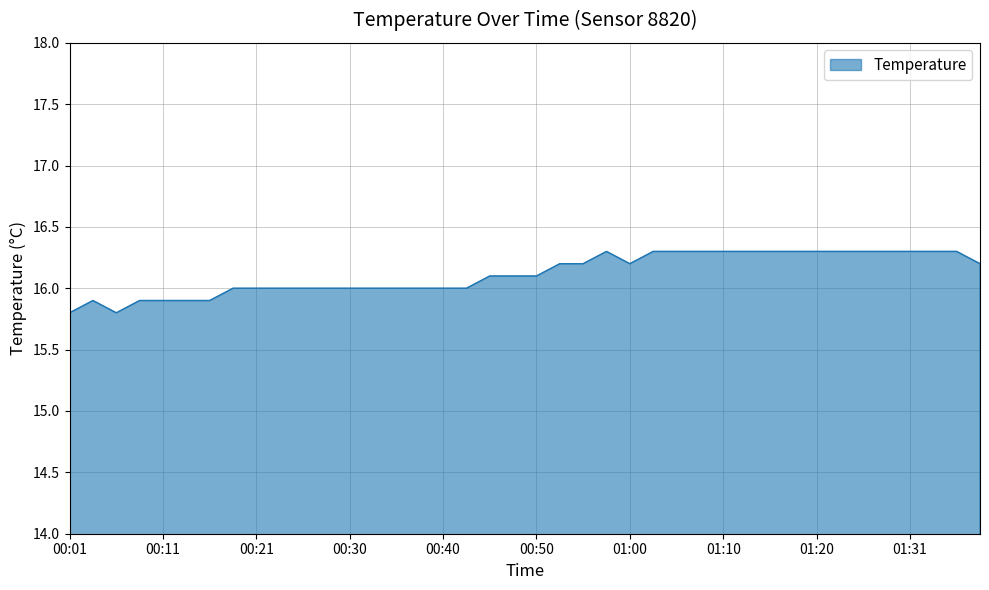

What is the minimum value shown in the chart?

15.8